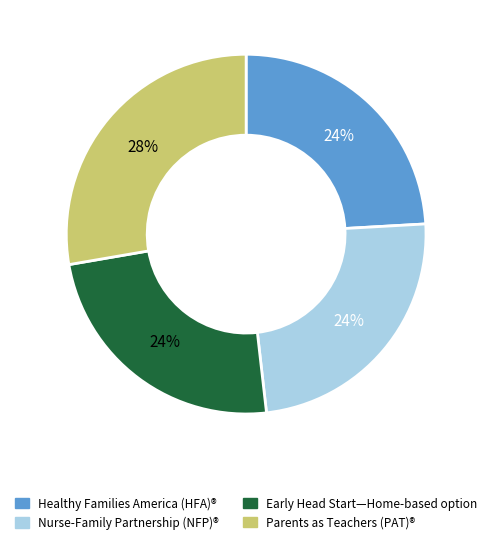

Count the number of slices in the pie.

4